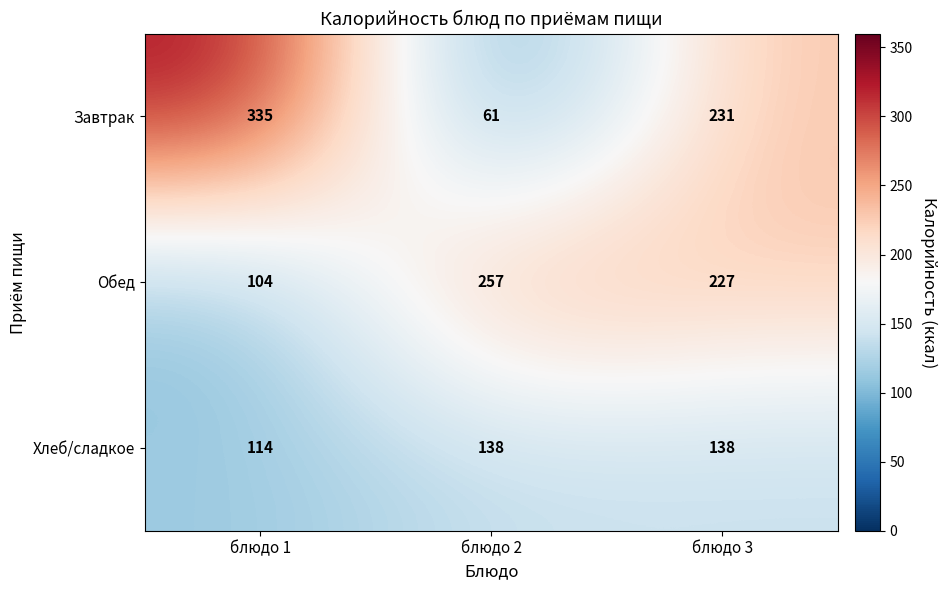

Which series has the largest range (max minus min)?

Завтрак